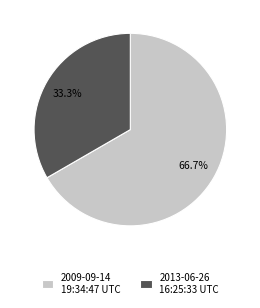

How much of the chart is everything except 2013-06-26 16:25:33 UTC?

66.7%